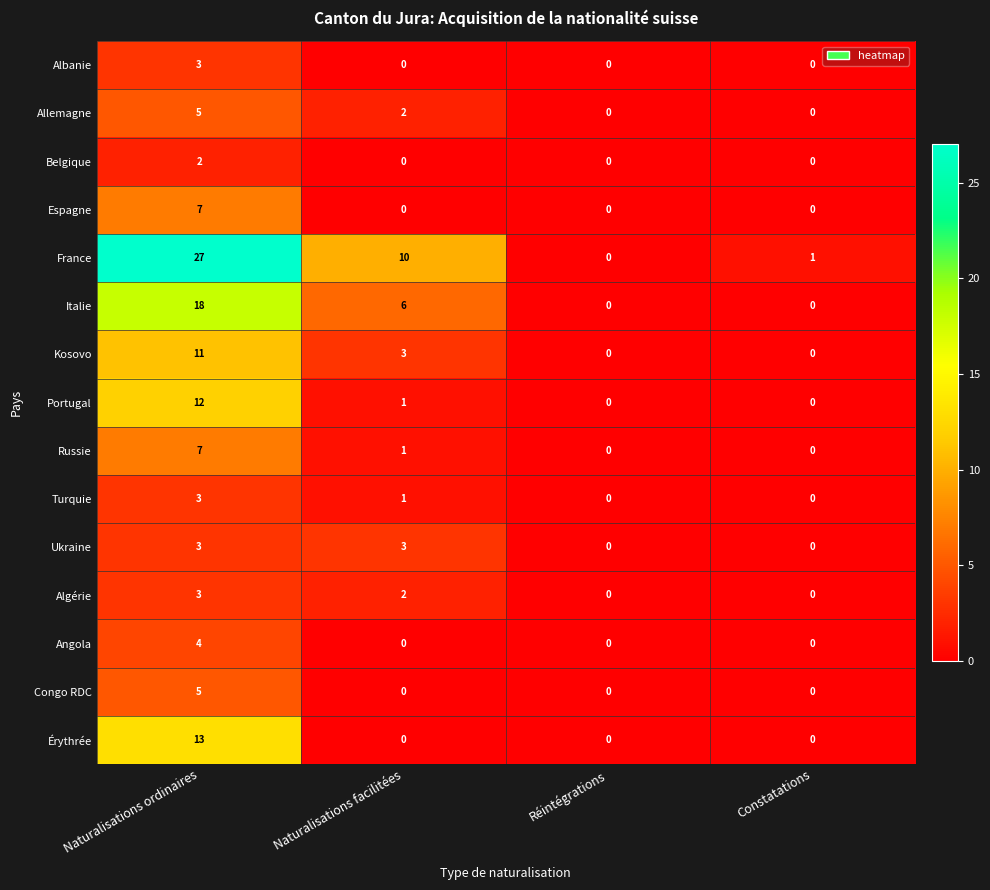

How many values in the France series are below 10?

2